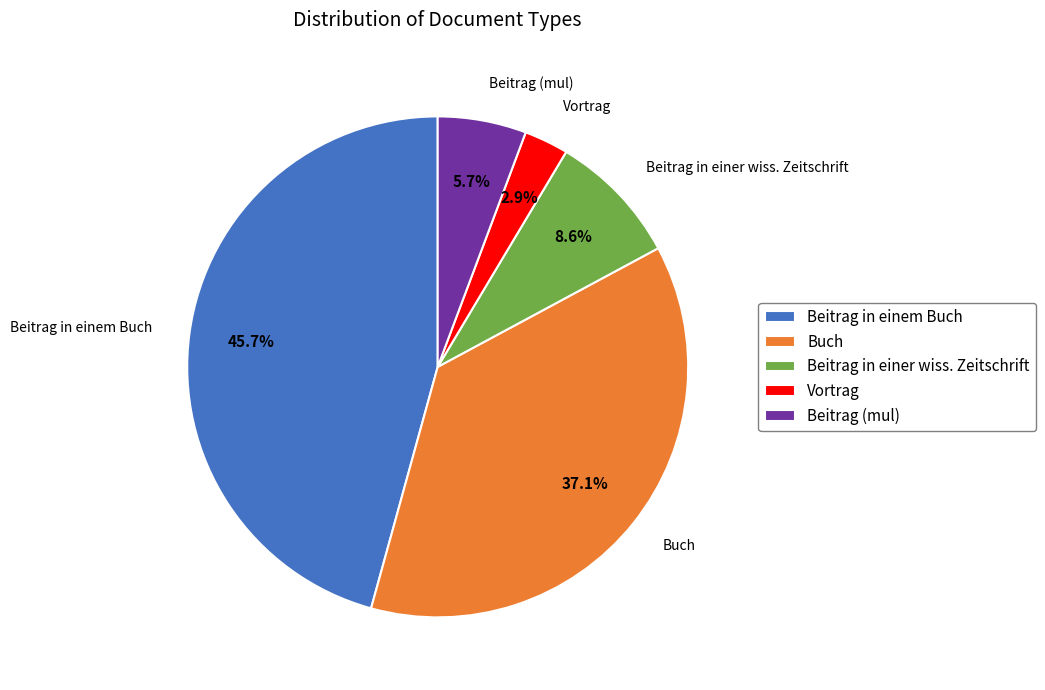

What is the ratio of the value at Buch to the value at Beitrag in einem Buch?

0.8